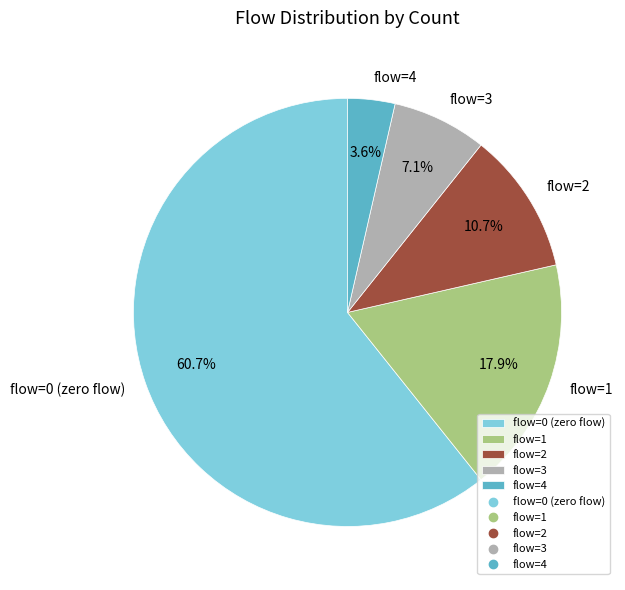

Which slice is the smallest?

flow=4